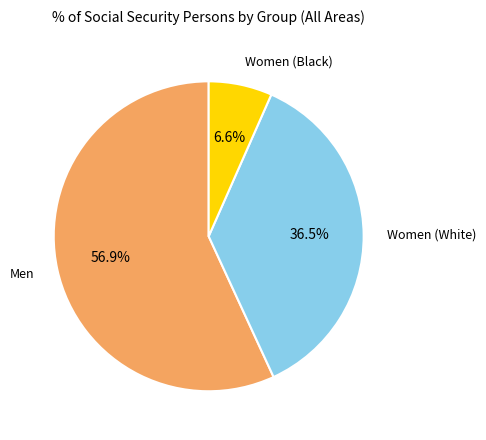

How many slices are in this pie chart?

3